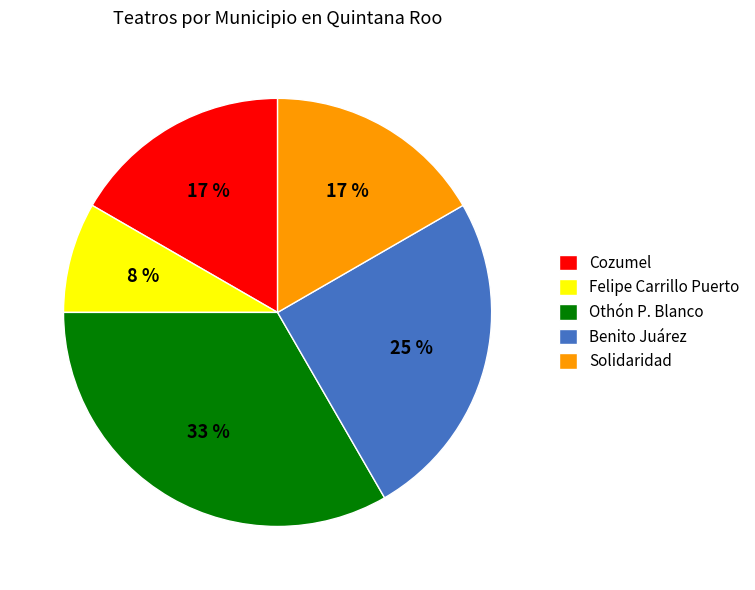

The Solidaridad slice represents 17% of the pie. True or false?

True